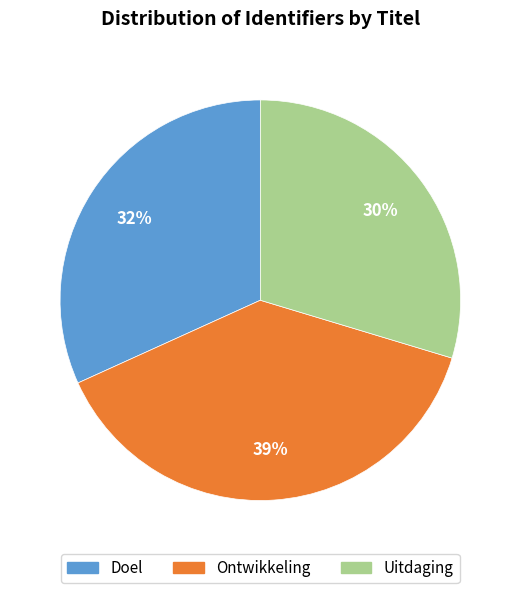

Does Ontwikkeling account for over 50% of the chart?

No